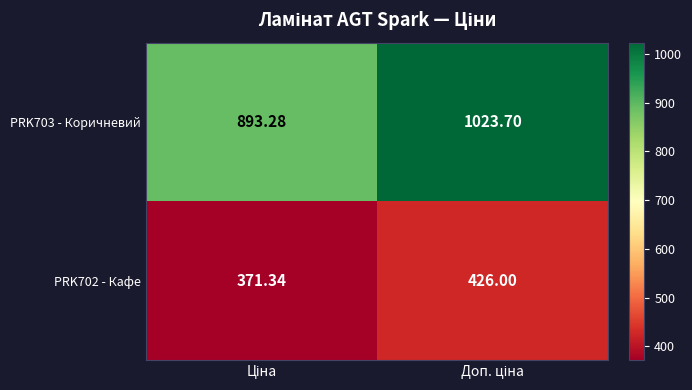

Which category has the highest value across all series?

Доп. ціна